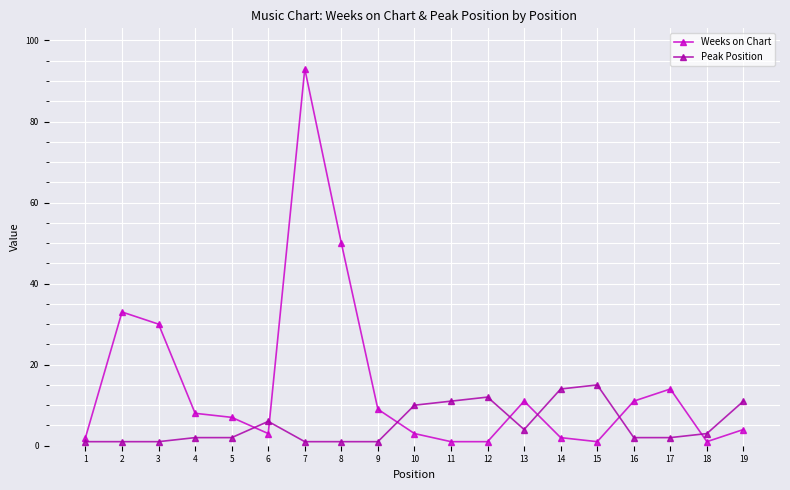

At 5, list the series in order from largest to smallest.

Weeks on Chart, Peak Position